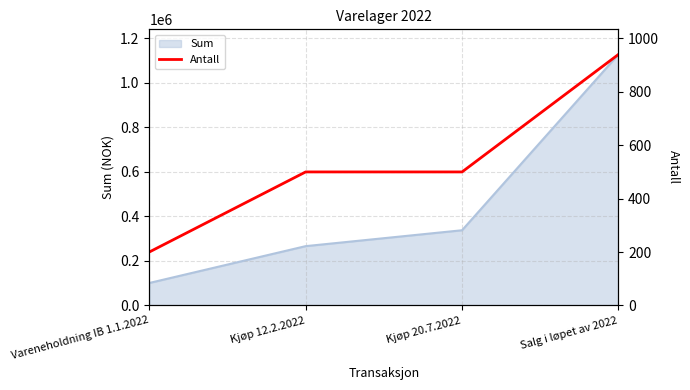

Reading right to left, extract all data points from this chart.

Salg i løpet av 2022=940	Kjøp 20.7.2022=500	Kjøp 12.2.2022=500	Vareneholdning IB 1.1.2022=200